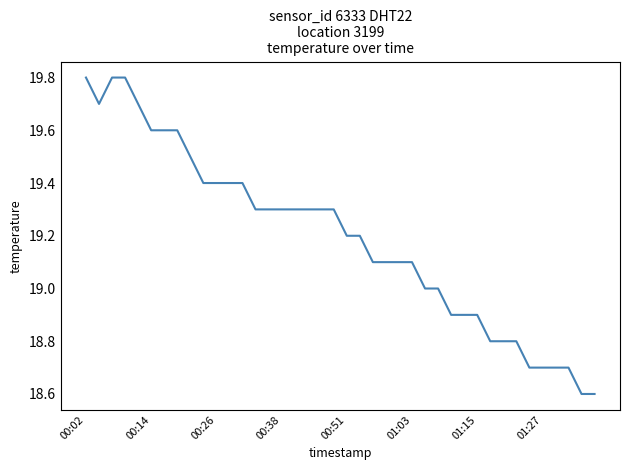

What is the greatest value displayed?

19.8